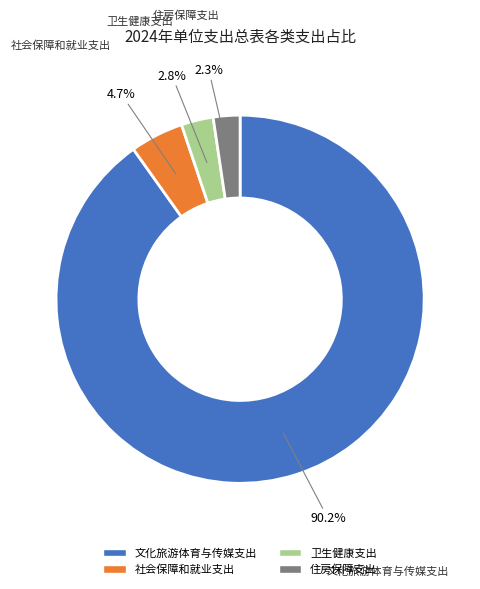

To the nearest percent, what is the difference between the largest and smallest slice percentages?

88%